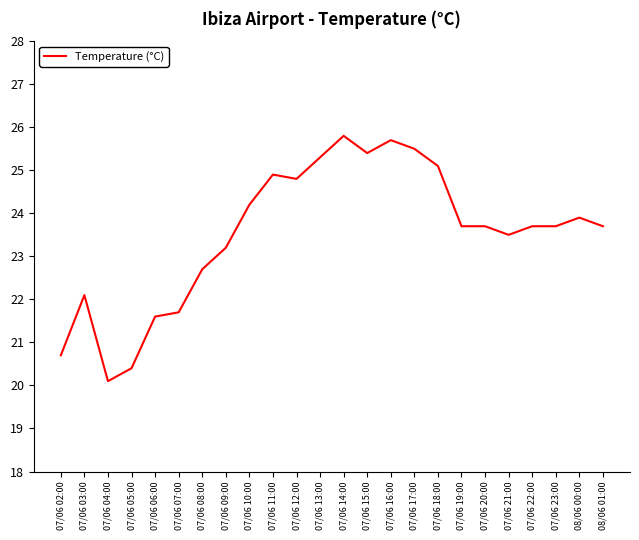

Count the number of categories in the chart.

24